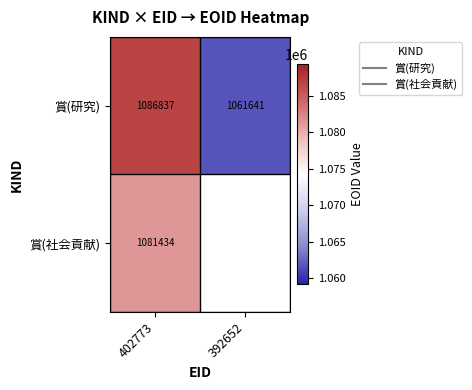

Which series has the widest spread of values?

賞(研究)